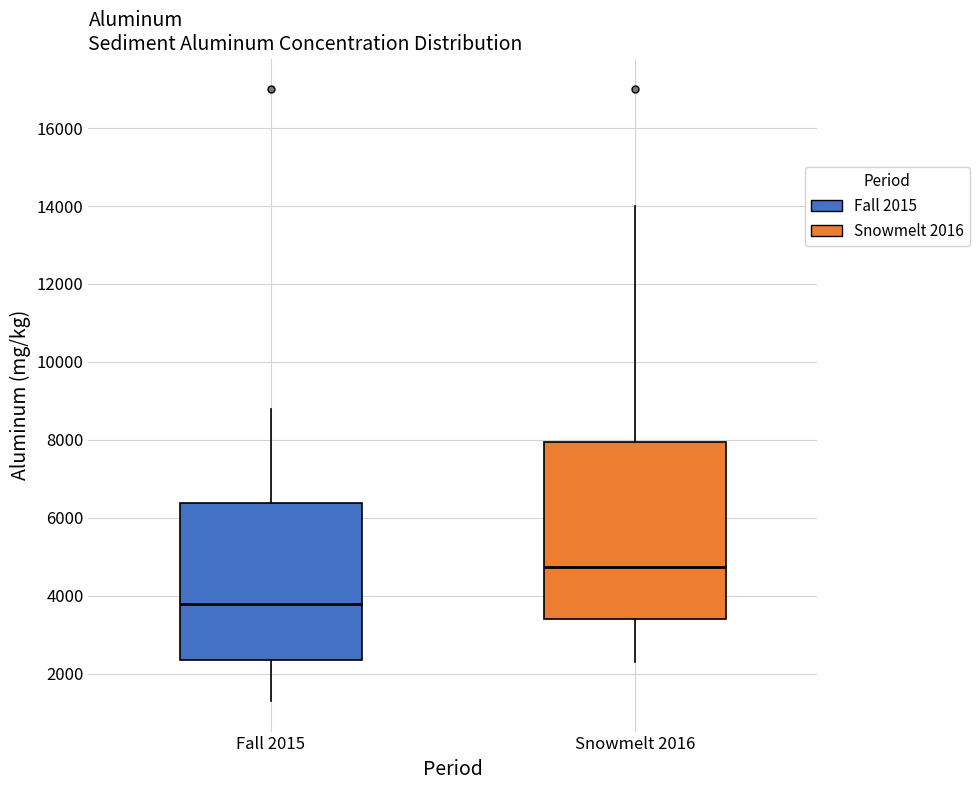

Reading left to right, transcribe this box plot: for each box, give where its median line is, the range the box spans, and where its two whiskers end, as read against the y-axis. The values are not printed on the chart, so give them approximately, as read against the axis.

Fall 2015: median 3800, box 2400 to 6400, whiskers 1400 to 8800
Snowmelt 2016: median 4800, box 3400 to 8000, whiskers 2400 to 14000